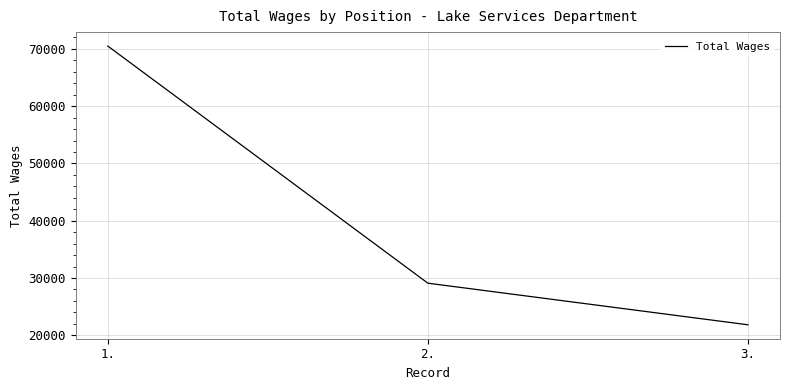

What is the change in value from 2. to 3.?

-7260